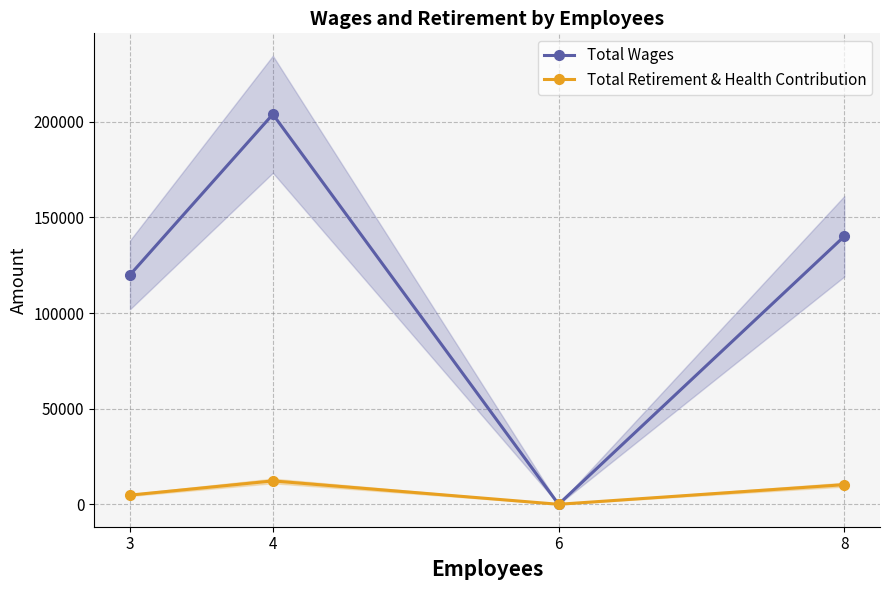

What is the value of the Total Retirement & Health Contribution point at the 2nd from the left?

12225